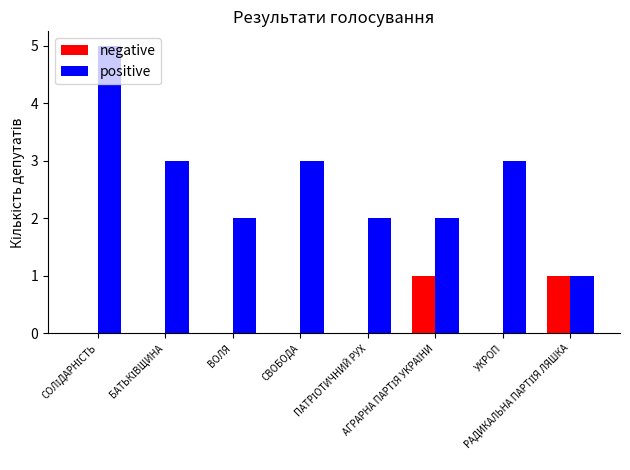

What is the maximum value shown in the chart?

5